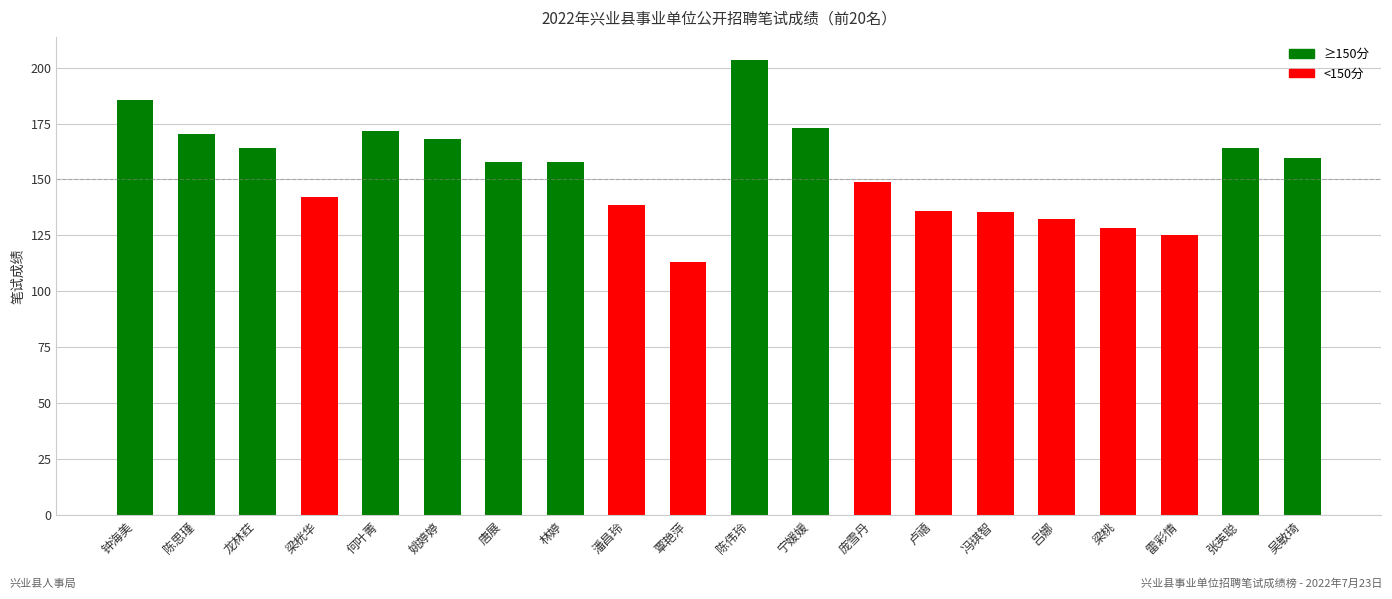

What is the change in value from 陈伟玲 to 雷彩情?

-78.5